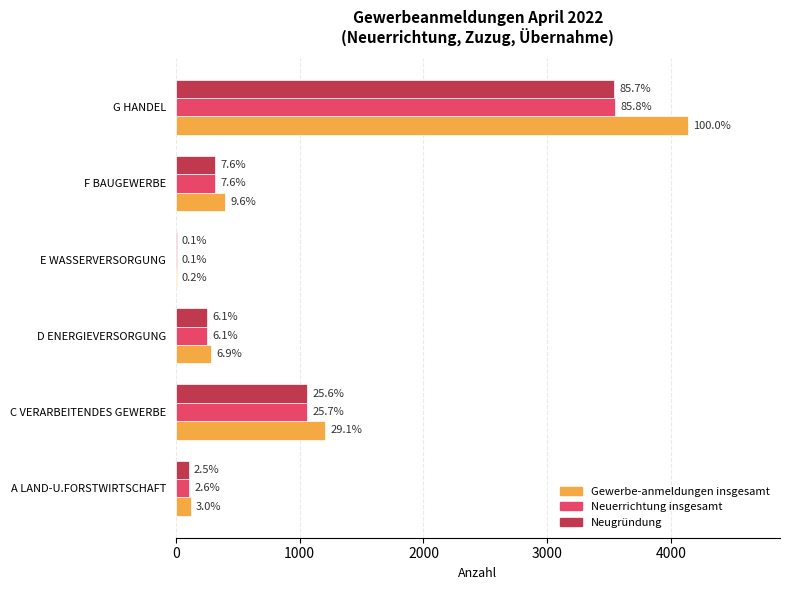

What are all the series names shown in the legend?

Gewerbe-anmeldungen insgesamt, Neuerrichtung insgesamt, Neugründung